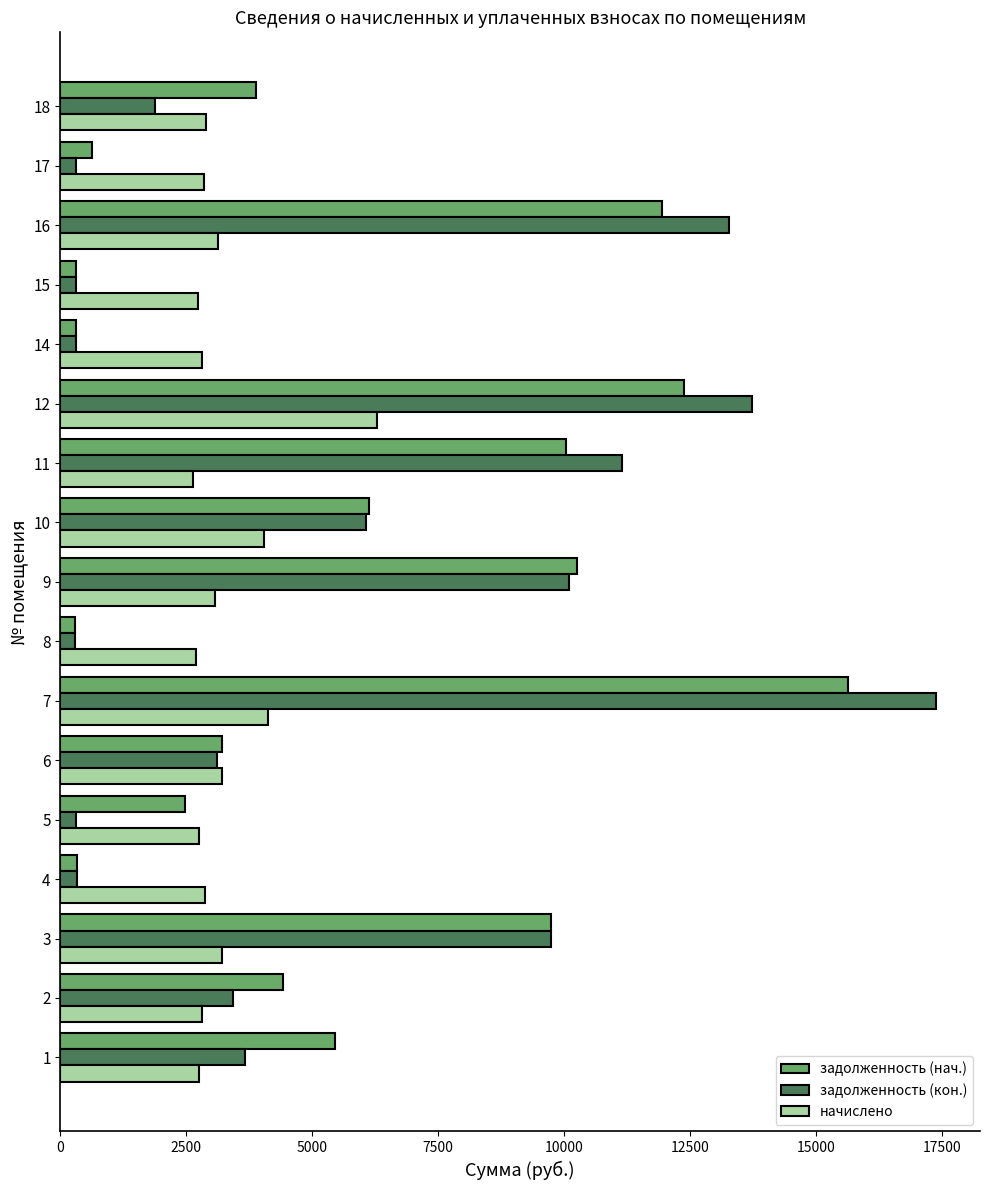

Rank the series at 12 from lowest to highest value.

начислено, задолженность (нач.), задолженность (кон.)